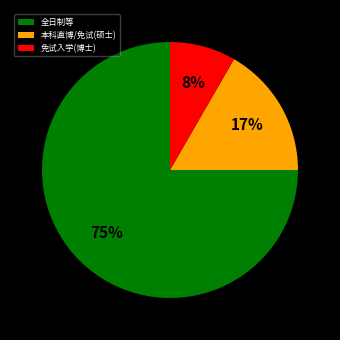

Rank the categories by value from lowest to highest.

免试入学(博士), 本科直博/免试(硕士), 全日制等